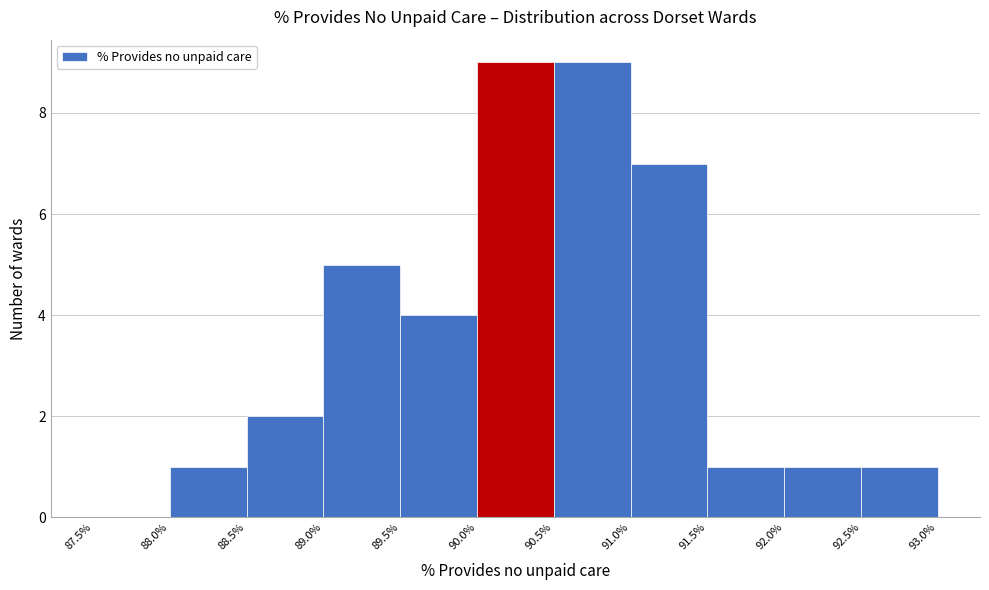

What is the height of the bar covering 89.0% to 89.5% on the x-axis? The values are not printed on the chart, so give them approximately, as read against the axis.

5